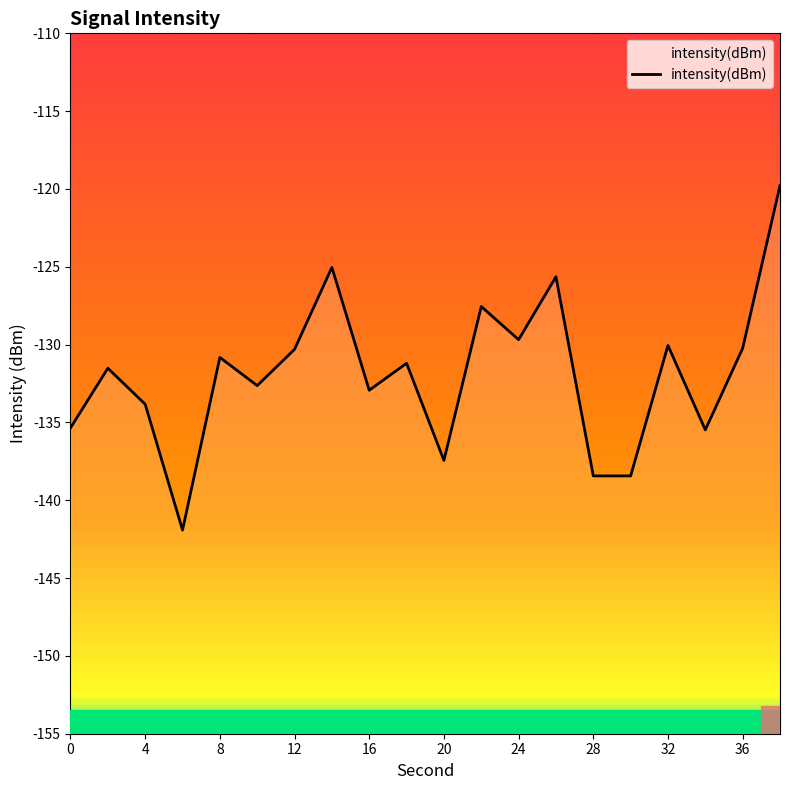

How many series are shown in this chart?

1